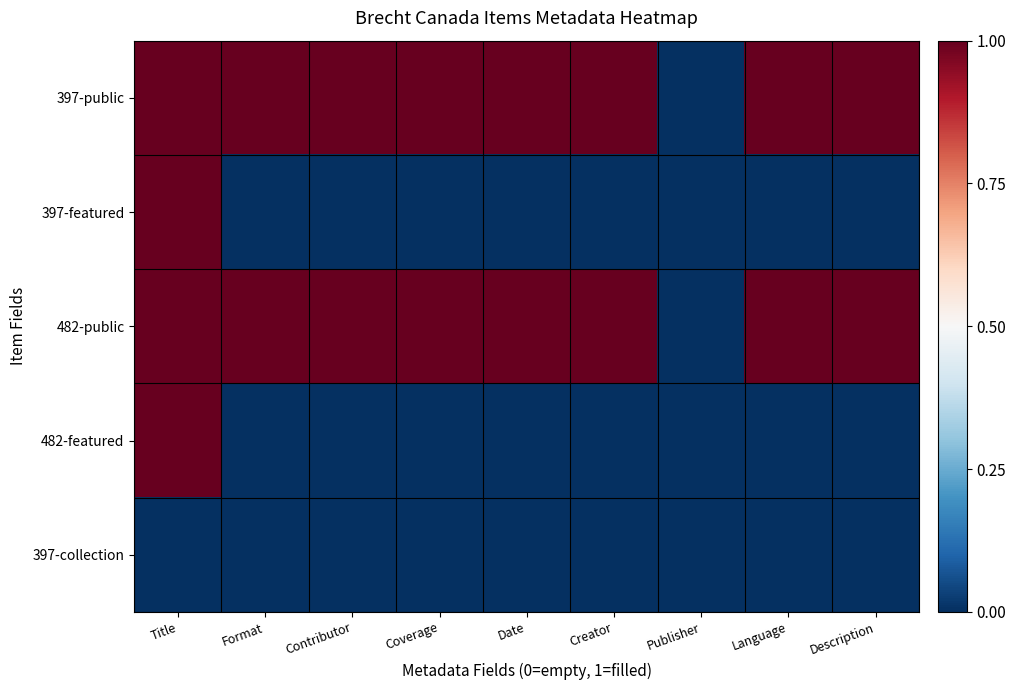

What is the total value across all series at Date?

2